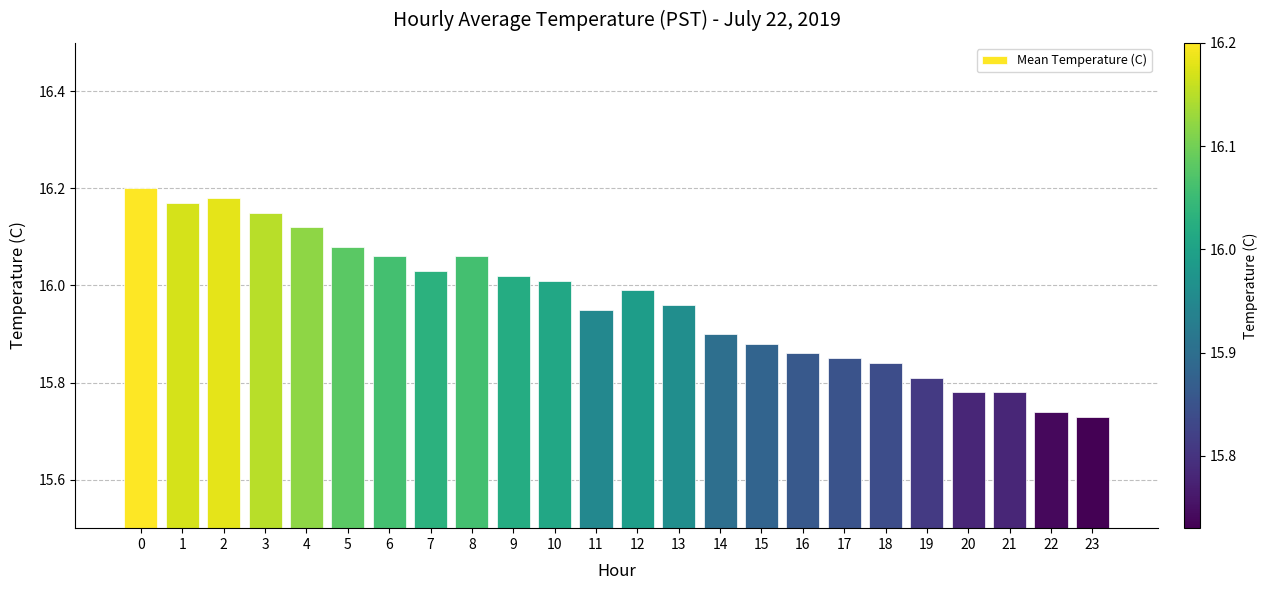

What is the ratio of the value at 4 to the value at 15?

1.0